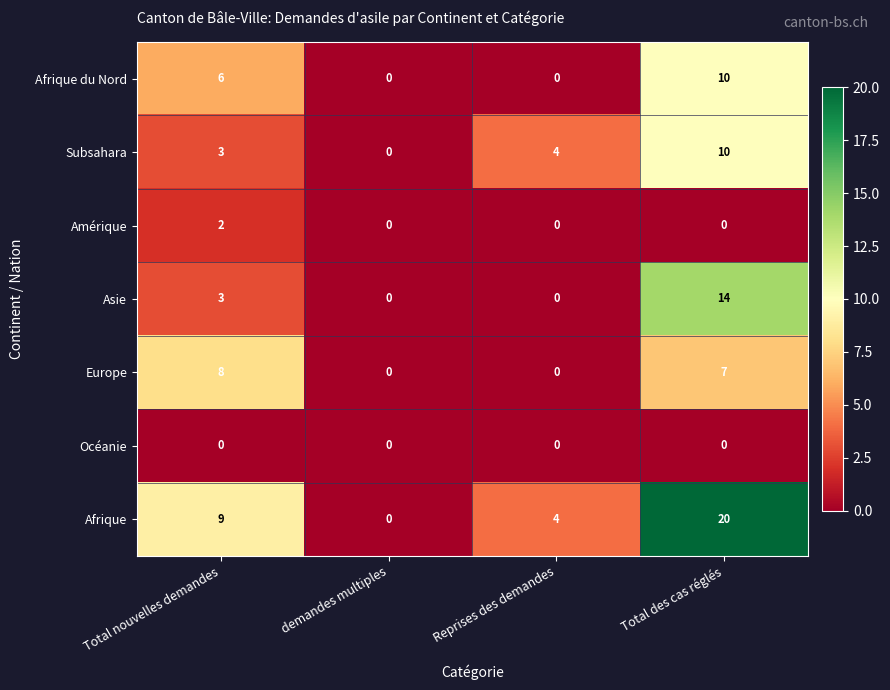

The value of Amérique at Total nouvelles demandes is 1. True or false?

False